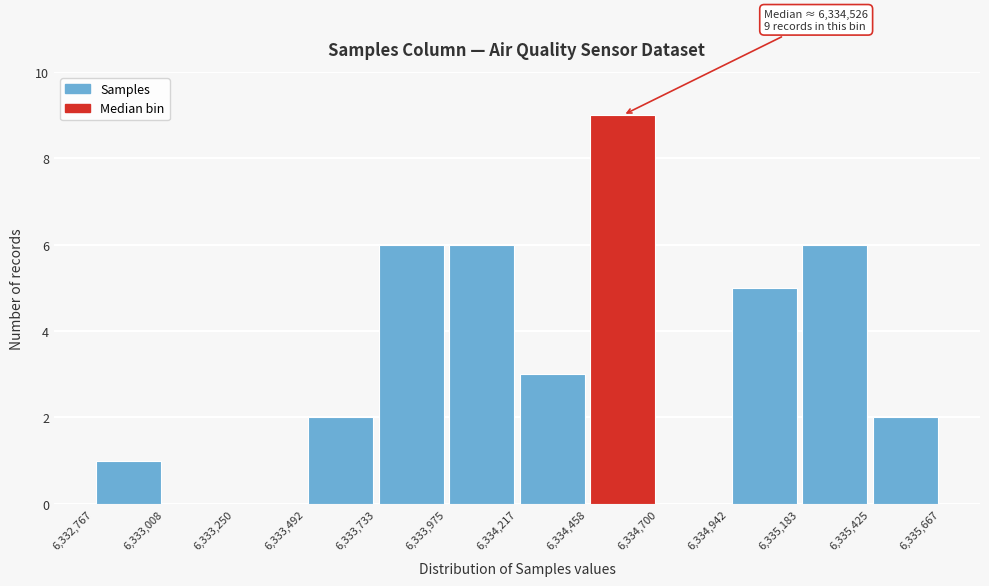

Which range on the x-axis has the tallest bar?

6,334,458 to 6,334,700